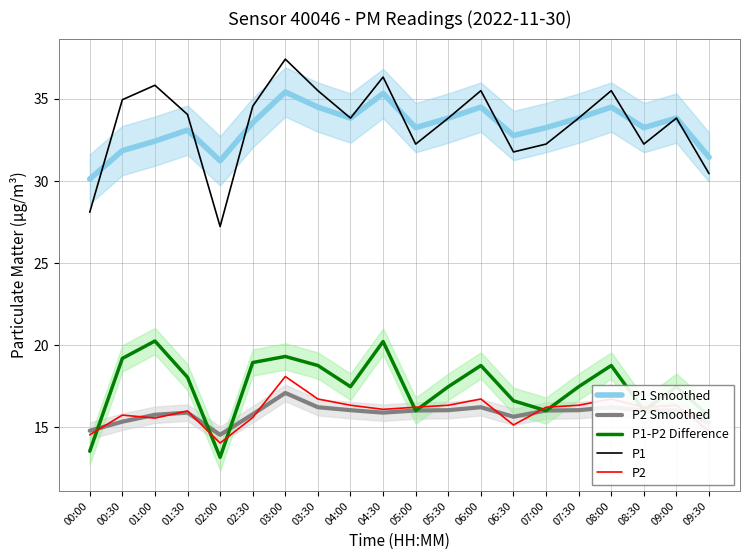

True or false: P2 Smoothed has a value of 15.3 at 09:30.

True